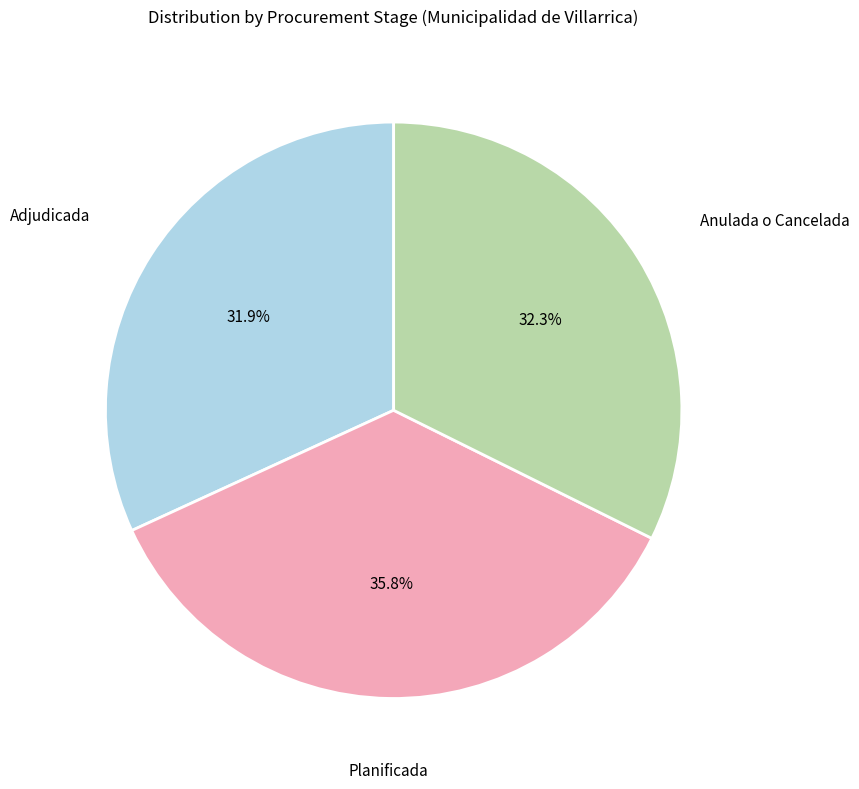

Count the number of slices in the pie.

3